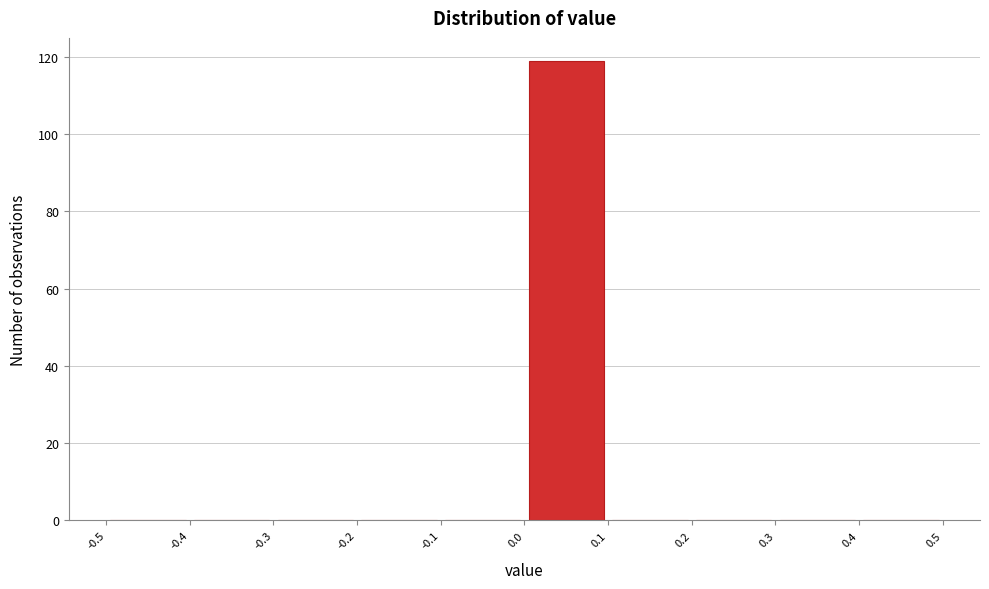

Which range on the x-axis has the tallest bar?

0.0 to 0.1